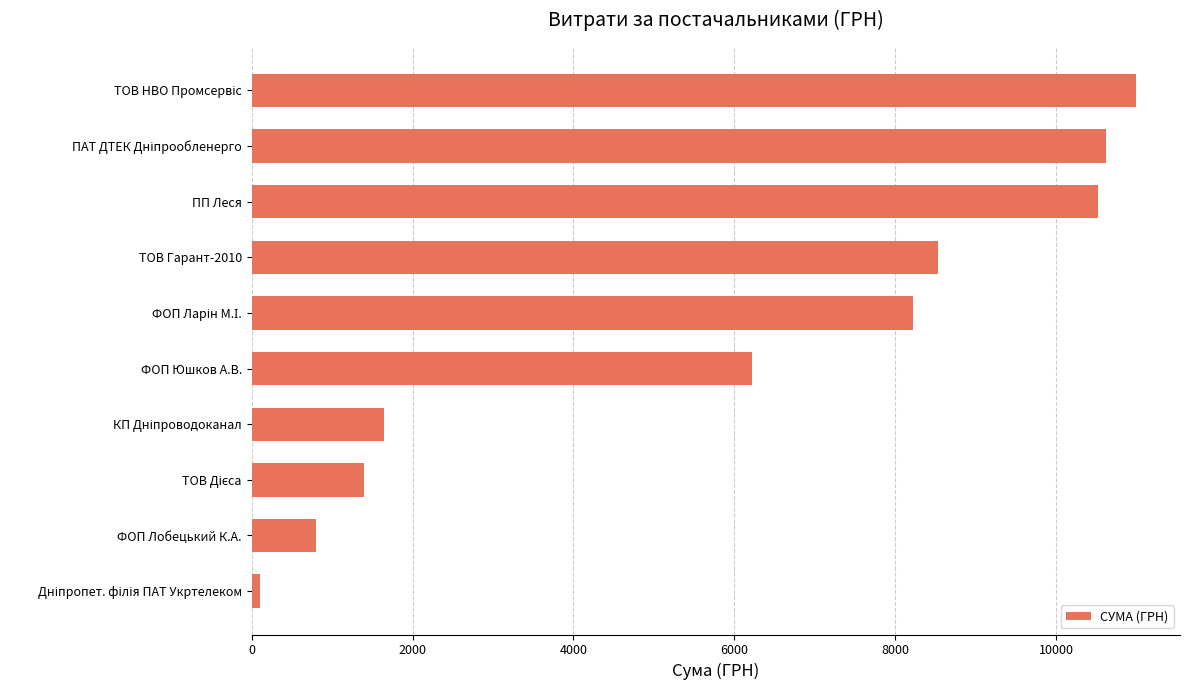

What is the sum of all values?

59033.8